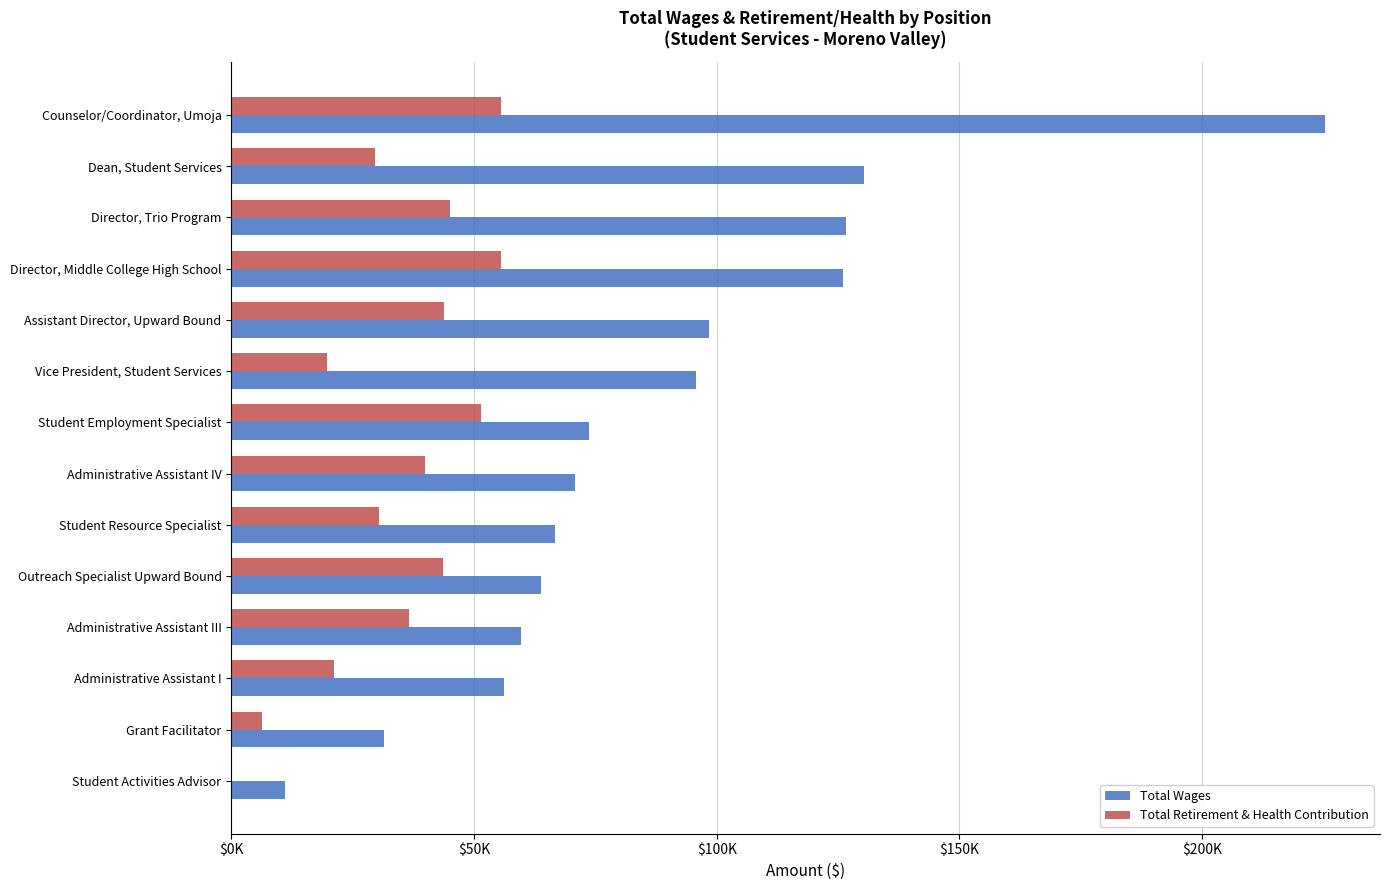

Which series has the widest spread of values?

Total Wages